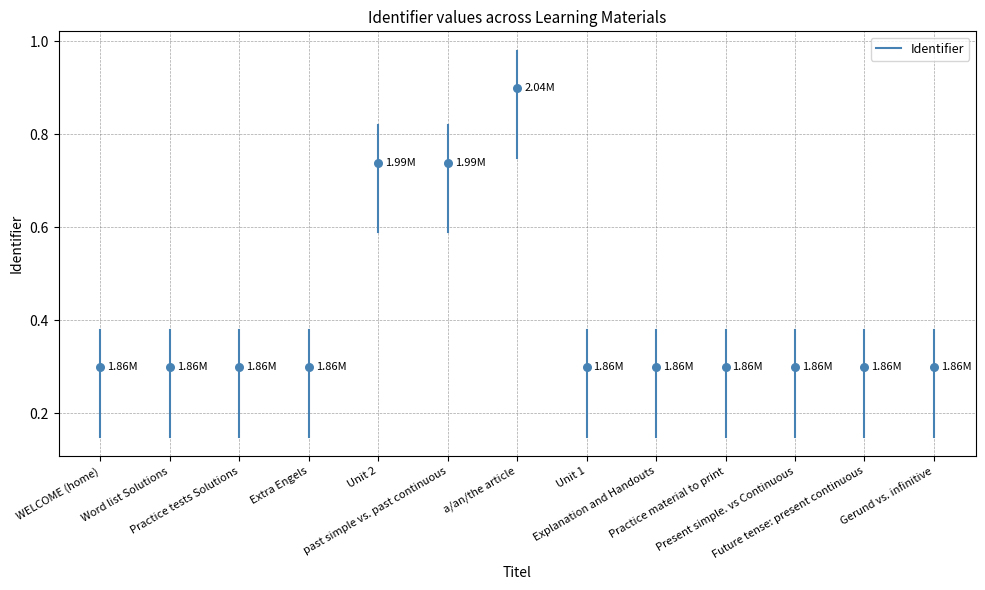

Which has a higher value, WELCOME (home) or WELCOME (home)?

WELCOME (home)